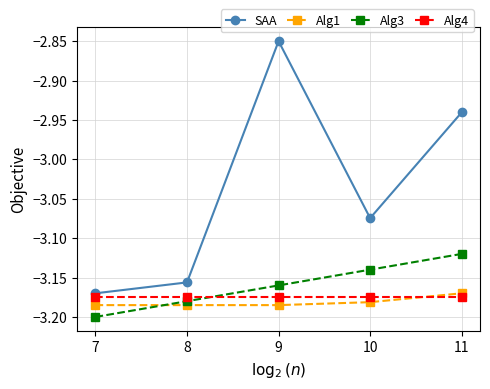

The value of Alg4 at 11 is -4.3. True or false?

False